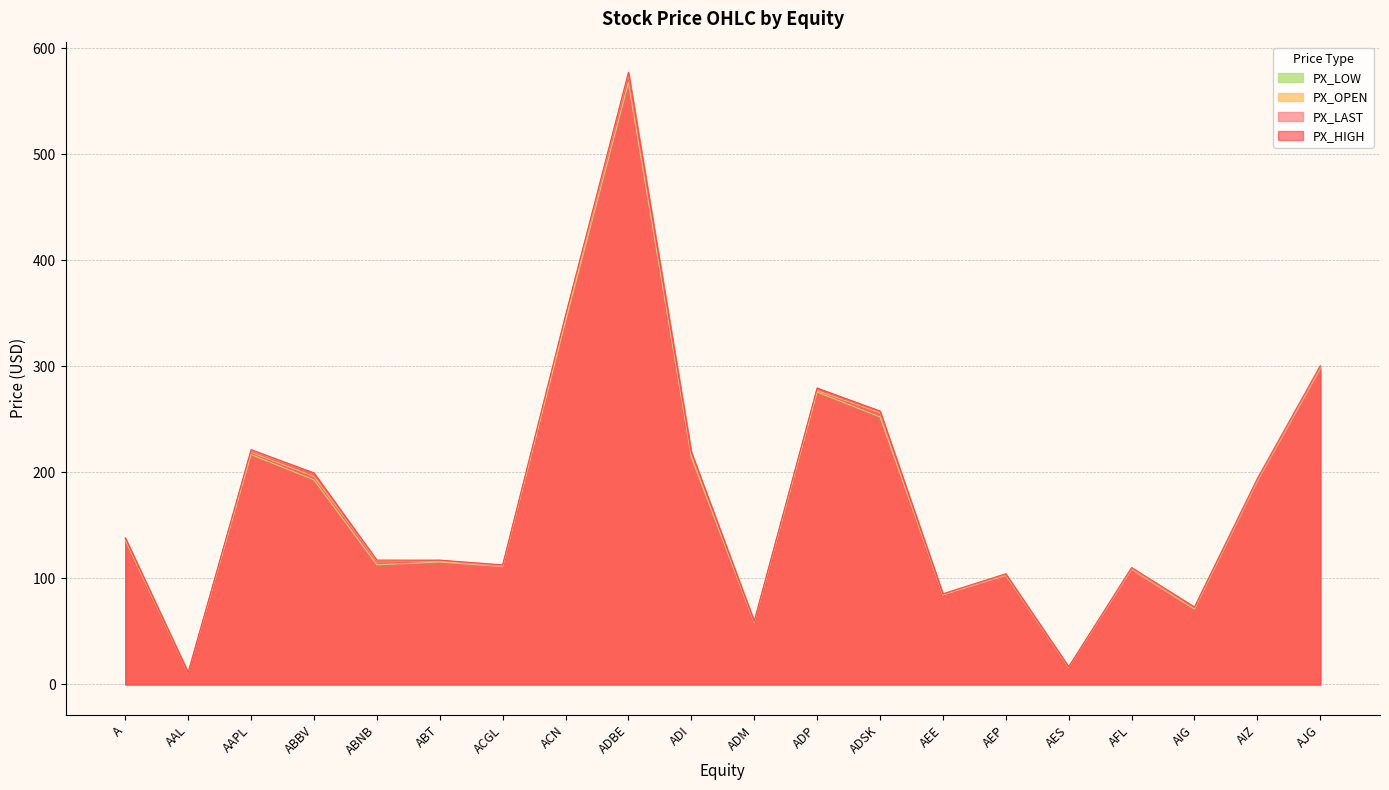

What is the label of the 12th point from the right?

ADBE